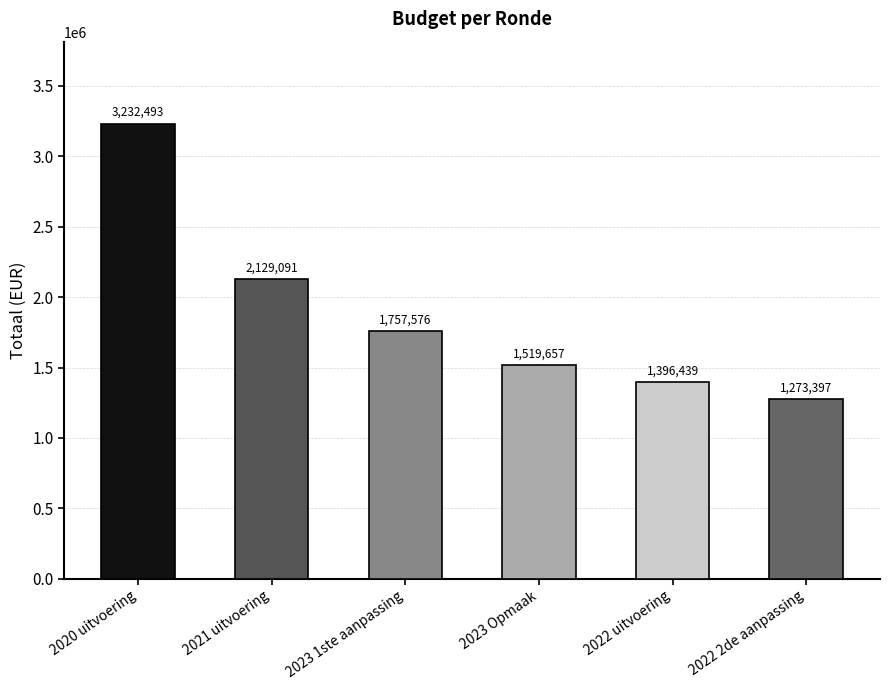

What is the difference between the maximum and minimum values?

1959096